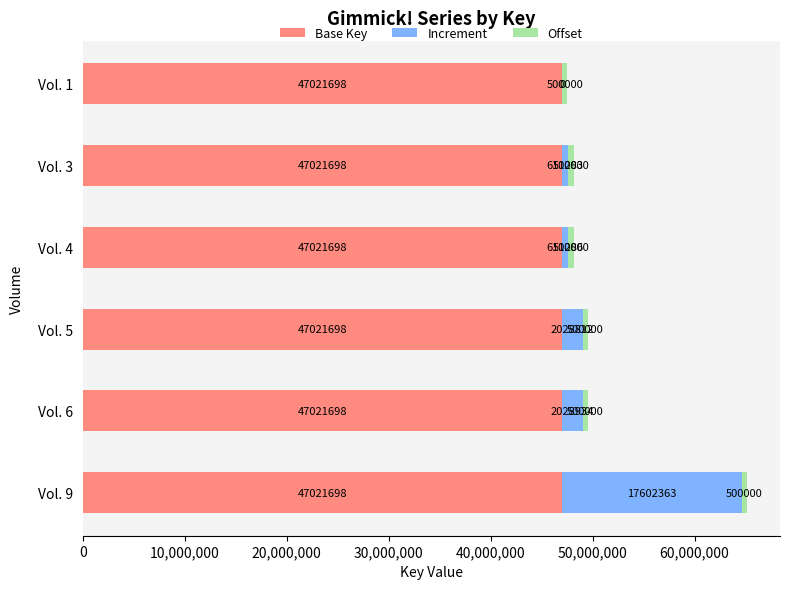

Count the number of data series in this chart.

3